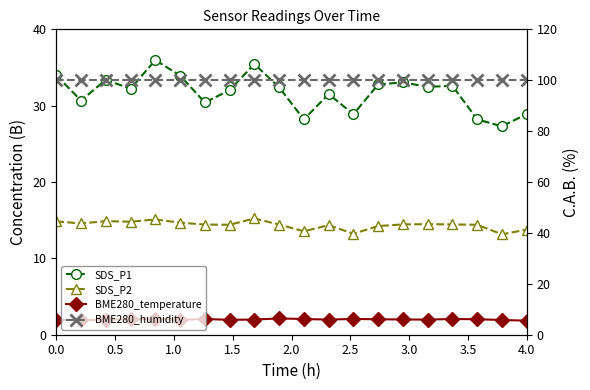

What is the smallest value displayed?

1.8